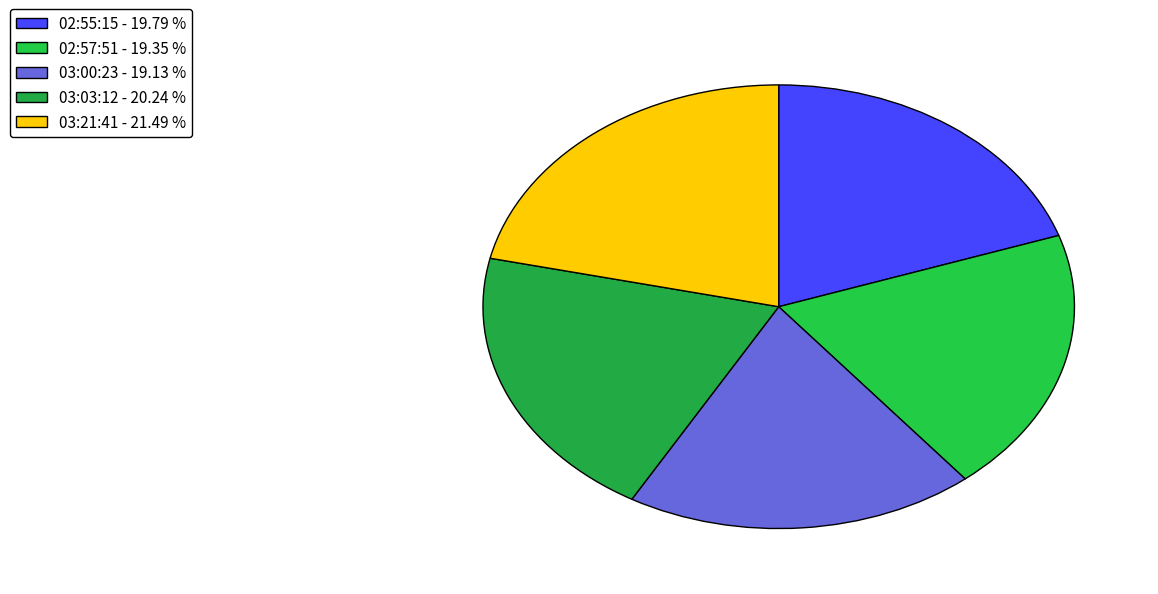

What is the largest slice in the pie chart?

2017-12-20T03:21:41.142Z